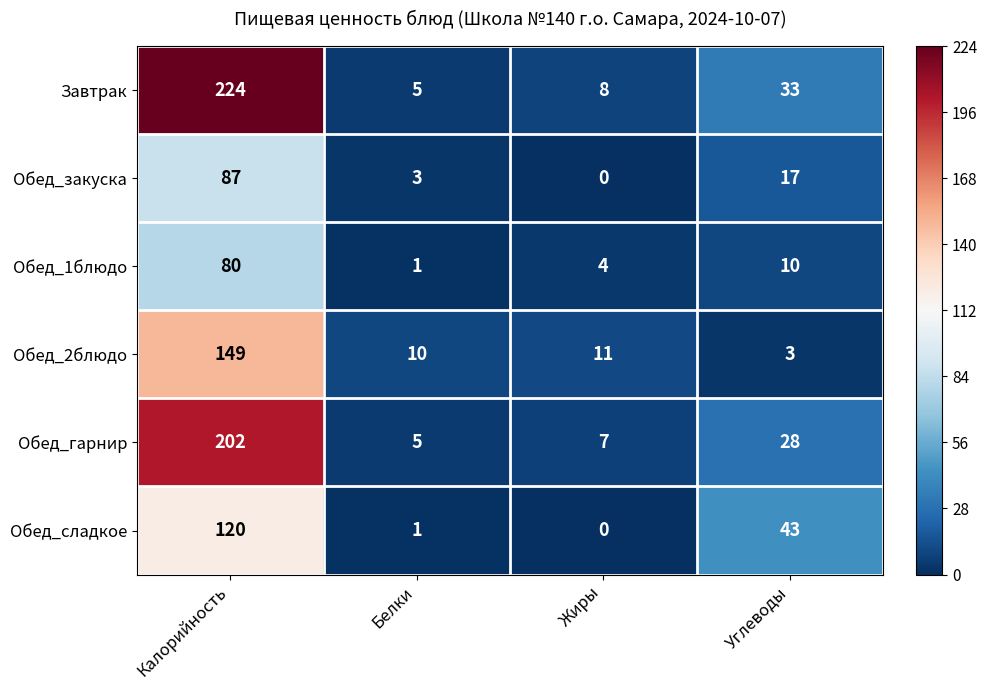

The Обед_закуска series shows 0 at Жиры. True or false?

True